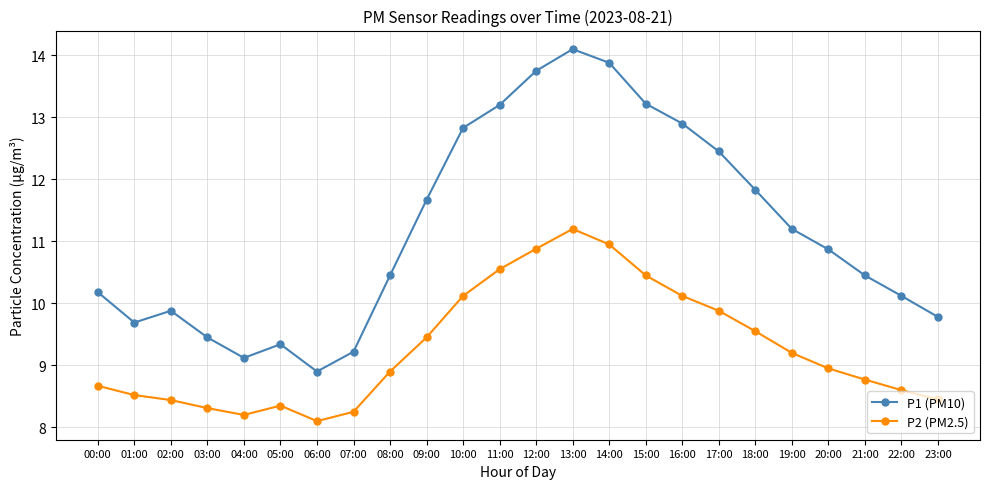

At which category is the sum across all series the highest?

13:00